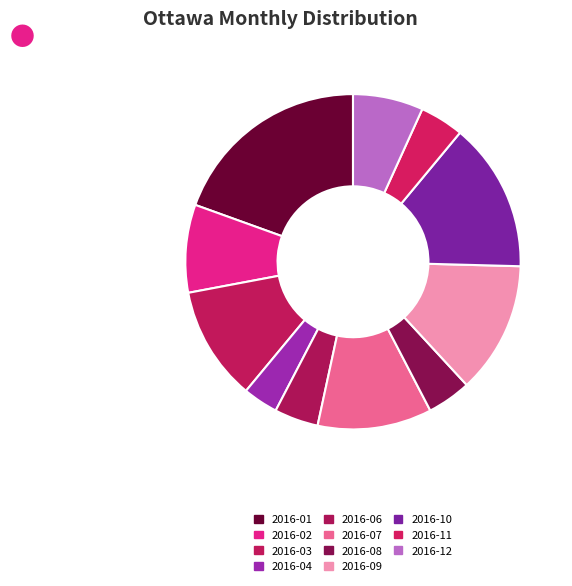

The 2016-07 slice represents 11% of the pie. True or false?

True